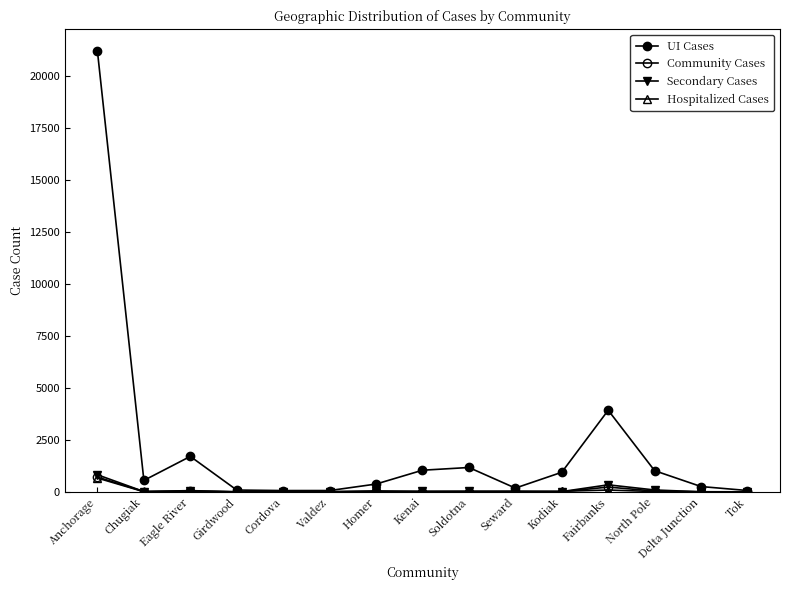

How many series are shown in this chart?

4